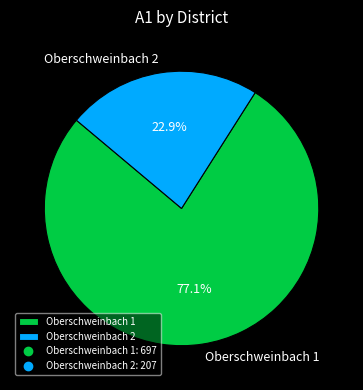

What portion of the pie excludes Oberschweinbach 1?

22.9%